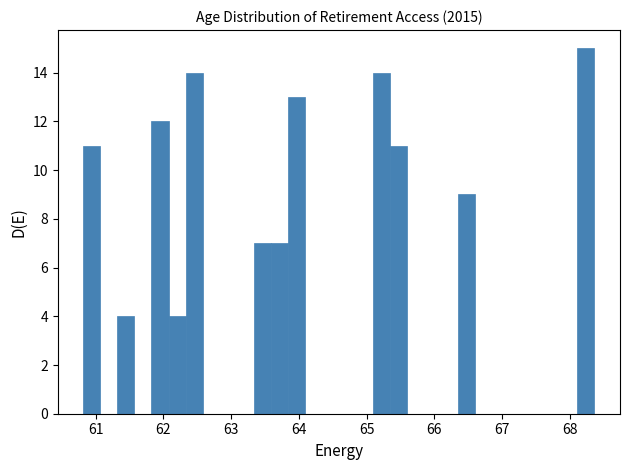

Read against the x-axis, roughly where is the centre of the tallest bar?

68.2